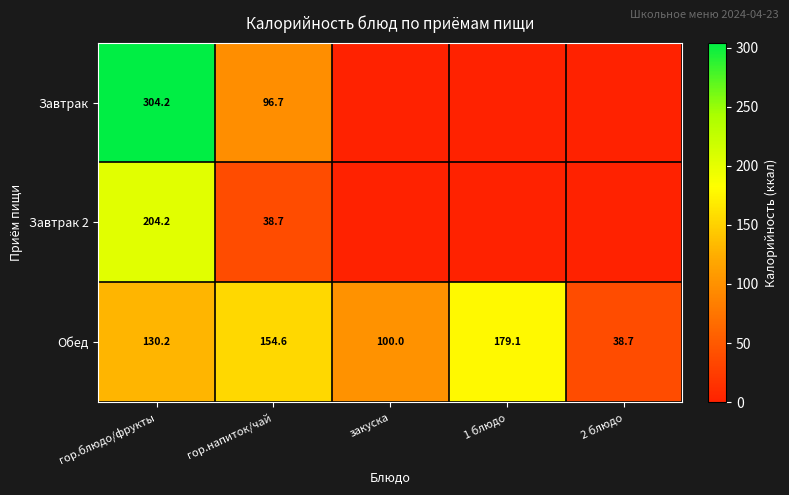

At which label is Обед closest to 108?

закуска